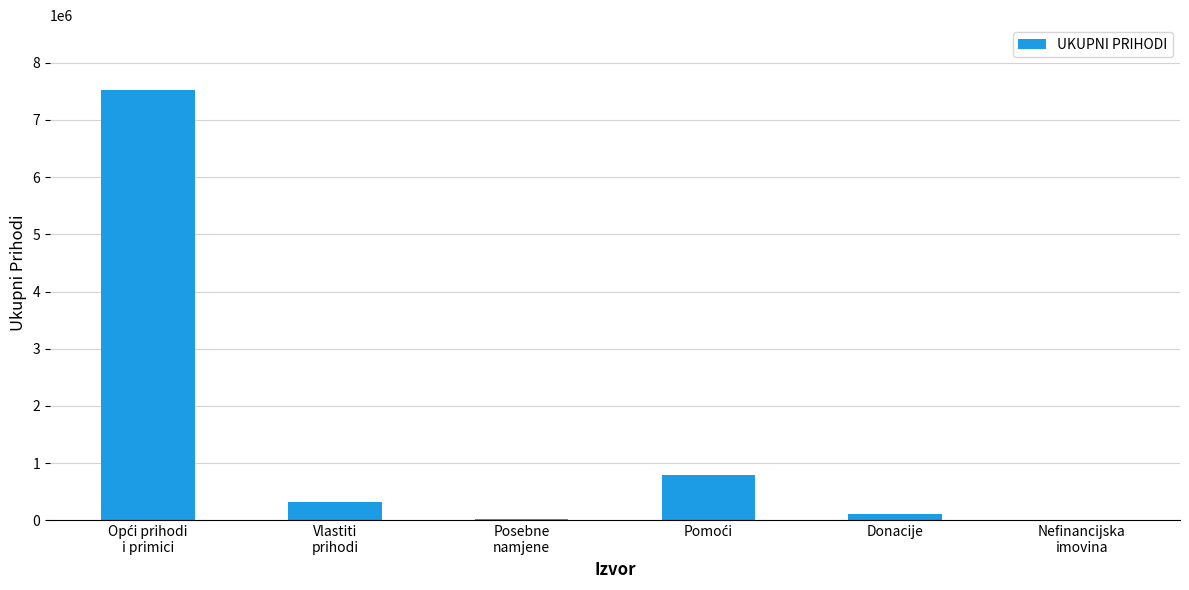

What is the maximum value shown in the chart?

7527135.8